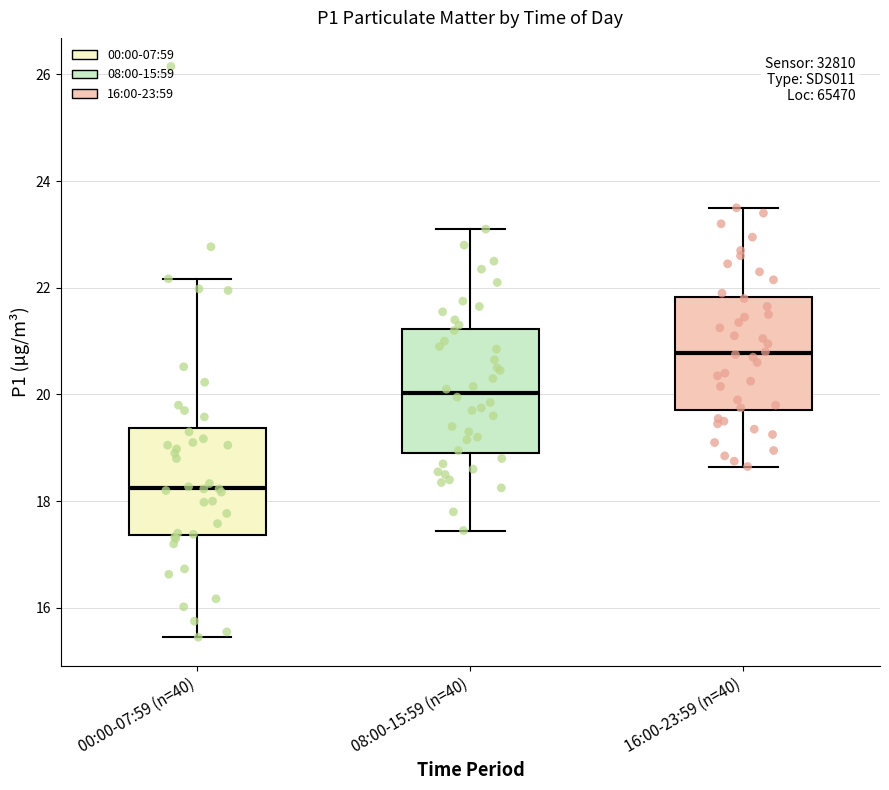

Reading left to right, read every box against the y-axis: the position of its median line, the range the box covers, and the ends of its whiskers. The values are not printed on the chart, so give them approximately, as read against the axis.

00:00-07:59 (n=40): median 18.2, box 17.4 to 19.4, whiskers 15.4 to 22.2
08:00-15:59 (n=40): median 20.0, box 19.0 to 21.2, whiskers 17.4 to 23.2
16:00-23:59 (n=40): median 20.8, box 19.8 to 21.8, whiskers 18.6 to 23.6